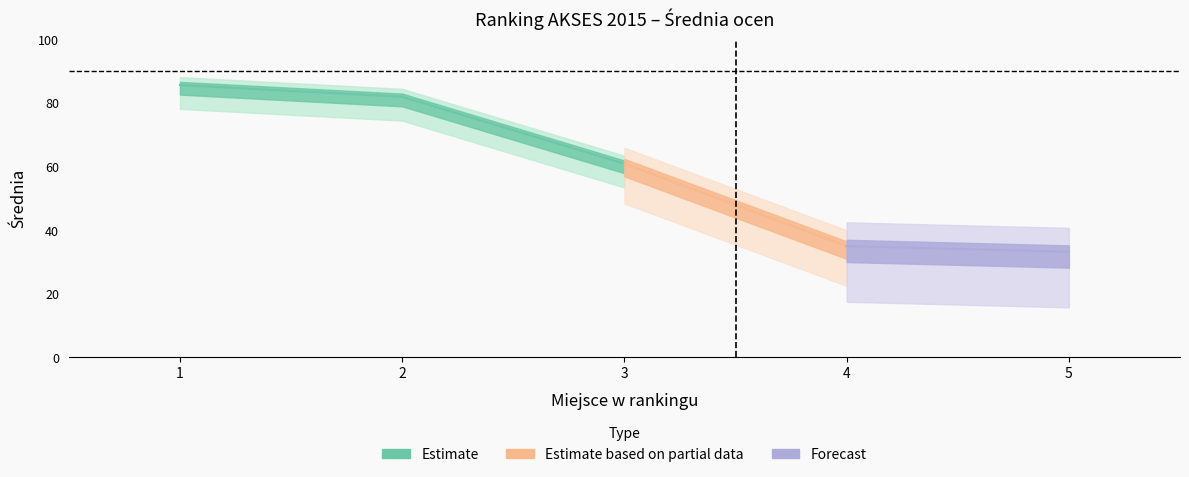

Where is the data nearest to the value 59?

3